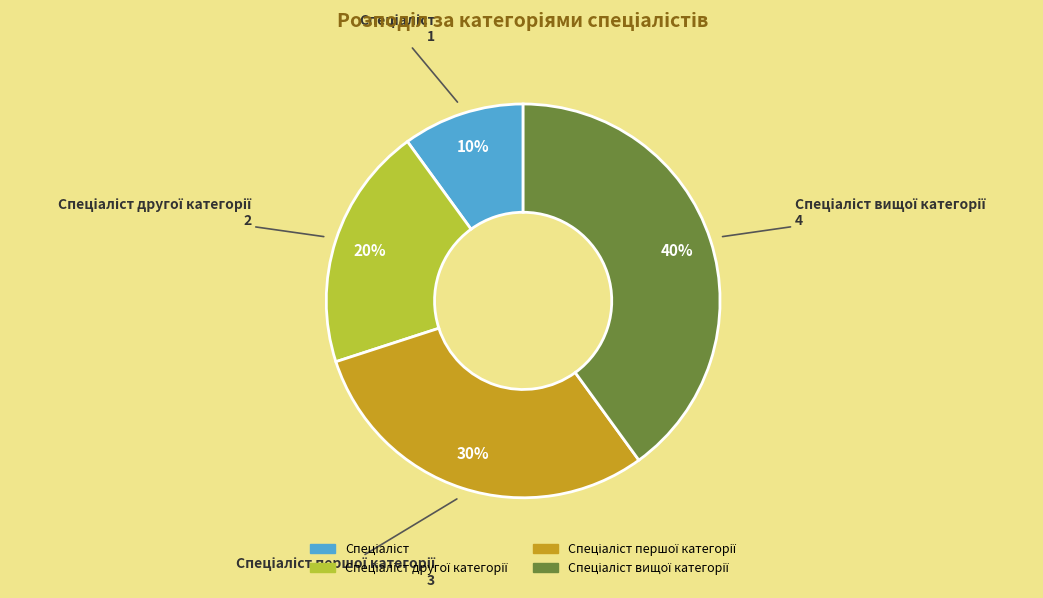

To the nearest percent, what is the average slice percentage?

25%